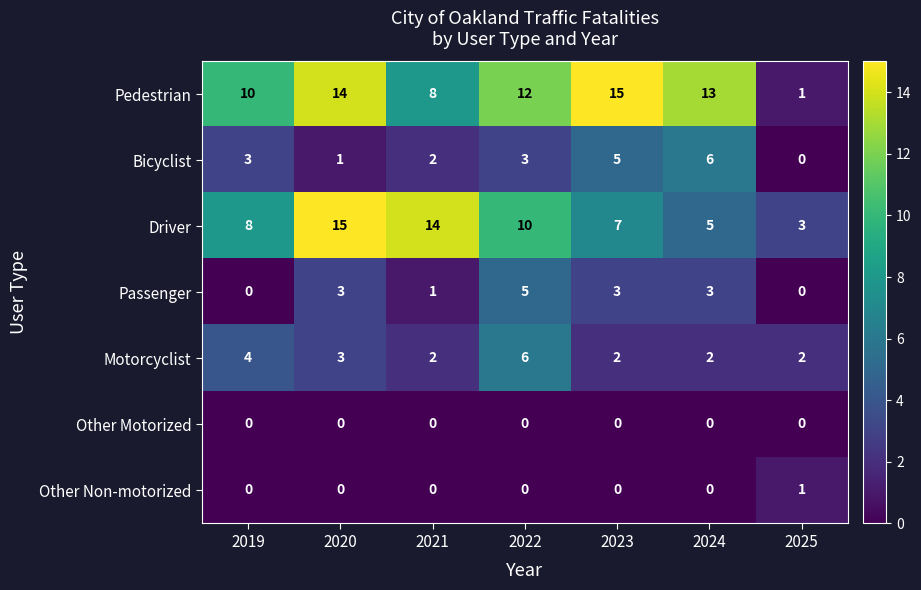

What is the total value across all series at 2021?

27